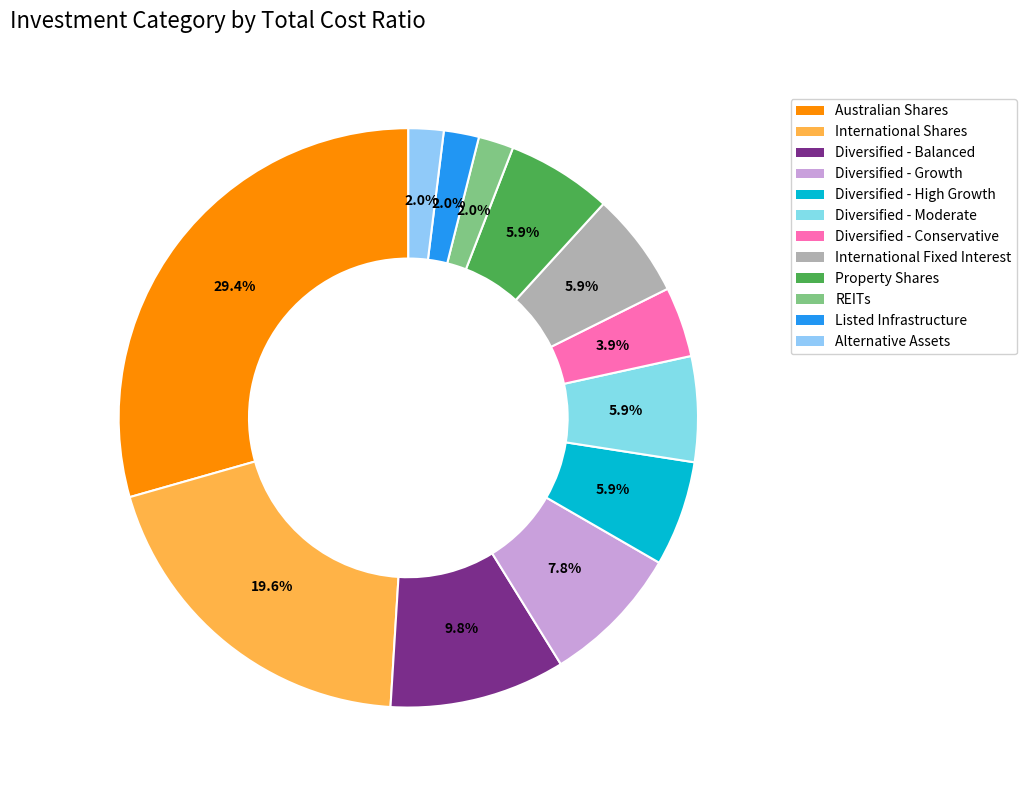

Count the number of slices in the pie.

12